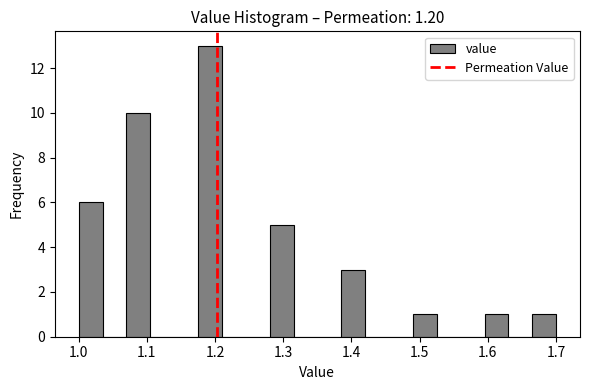

Read against the x-axis, roughly where is the centre of the tallest bar?

1.19